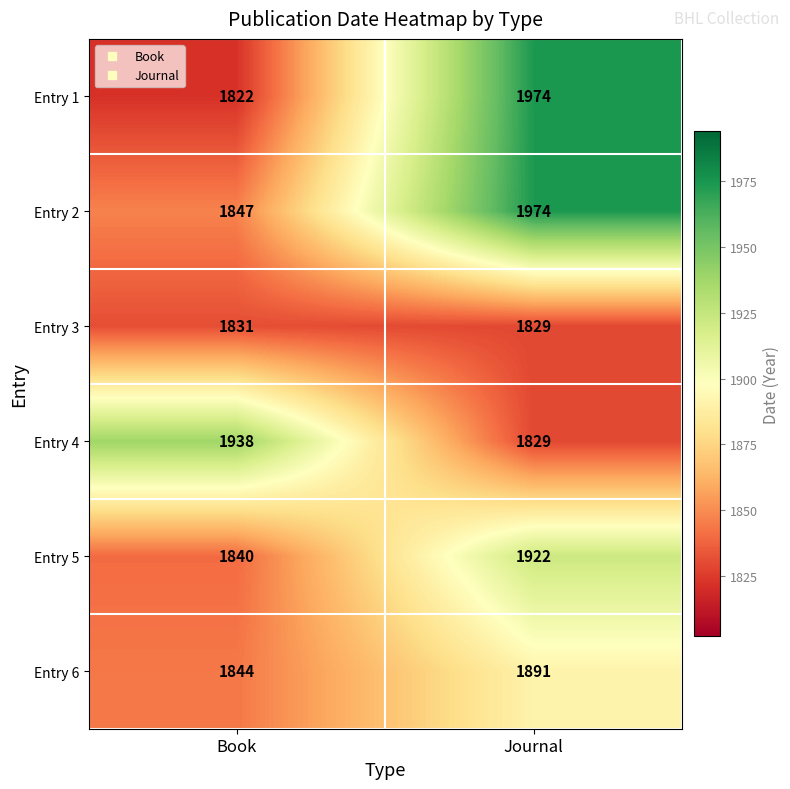

What is the average value of the Entry 3 series?

1830